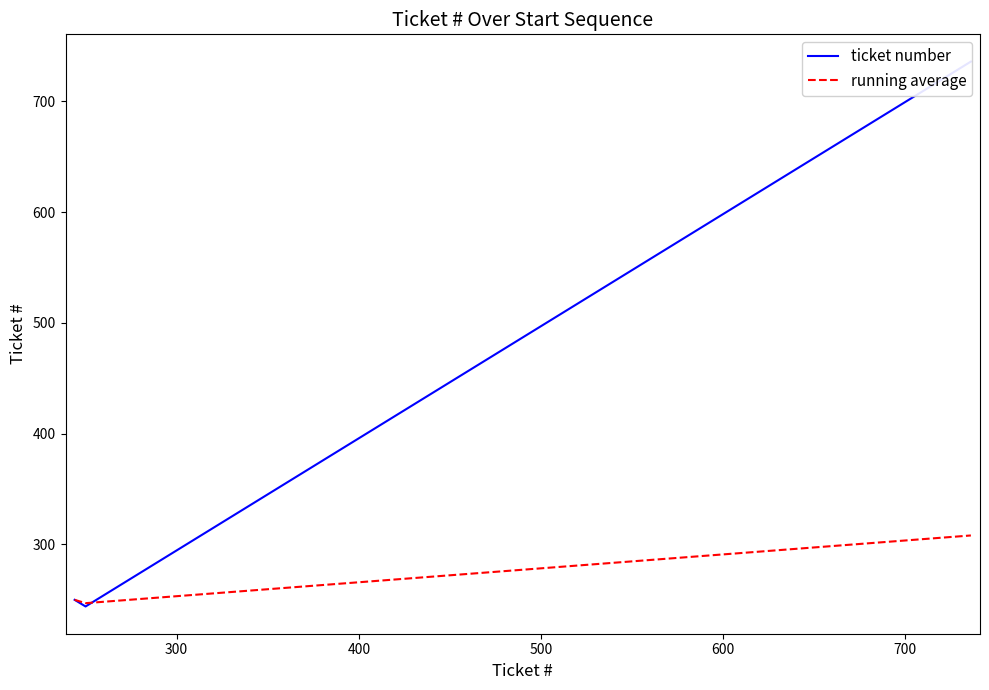

What is the maximum value for running average?

308.1